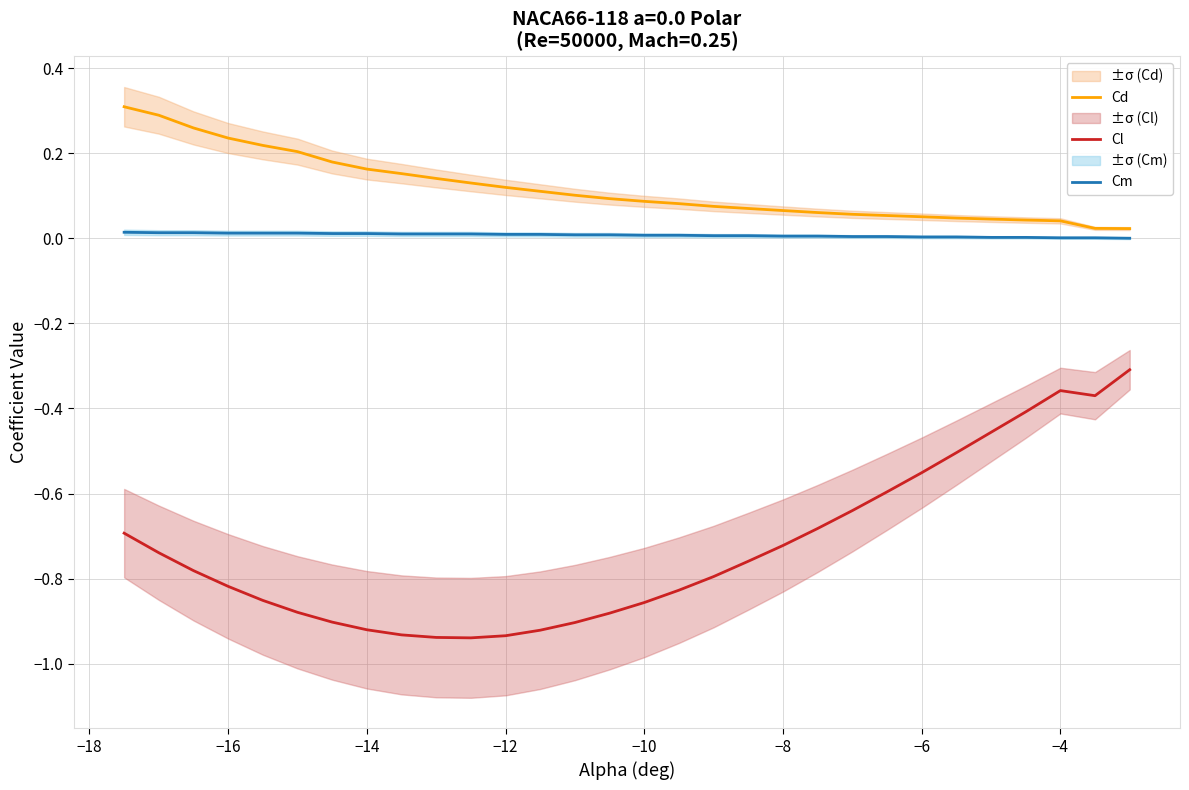

What is the minimum value shown in the chart?

-0.9